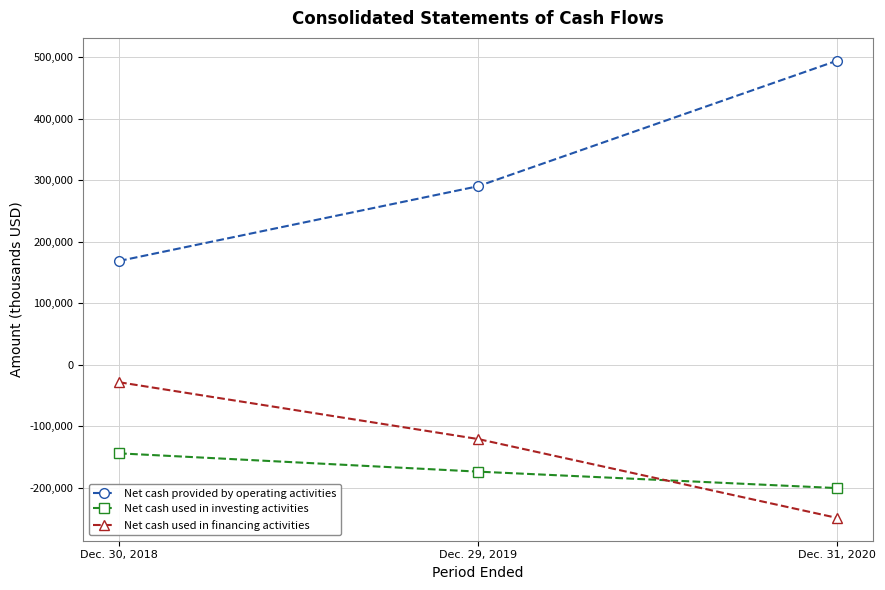

What is the label of the 2nd point from the right?

Dec. 29, 2019